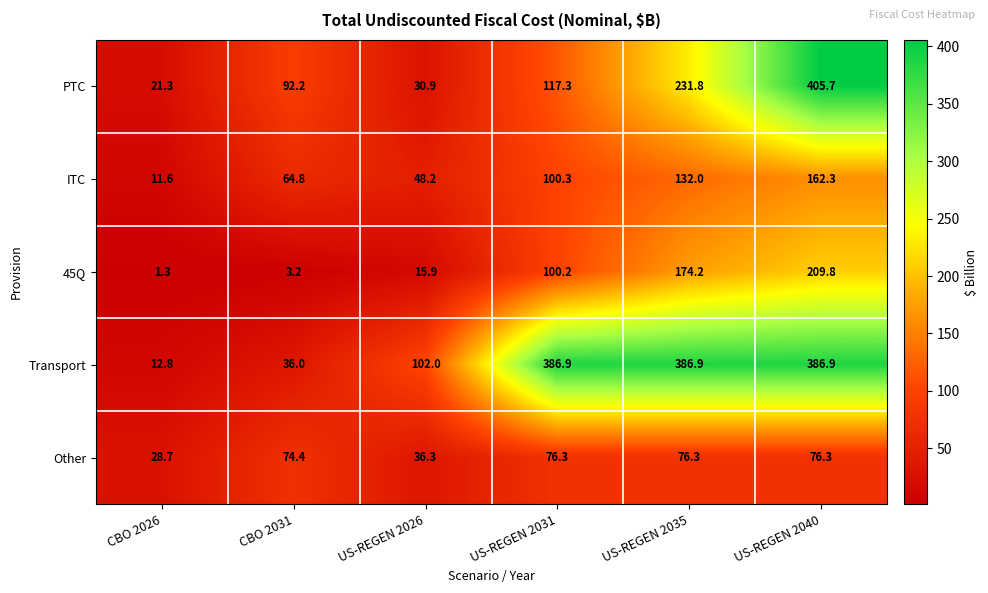

Which category has the lowest value in the PTC series?

CBO 2026